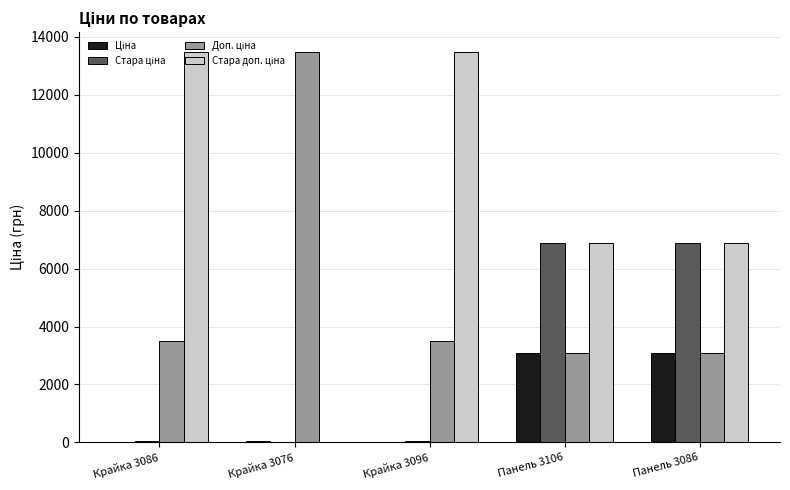

Which series has the largest range (max minus min)?

Стара доп. ціна